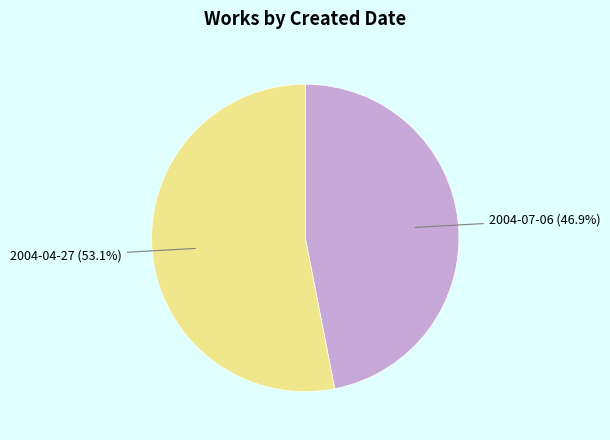

To the nearest percent, what is the difference between the largest and smallest slice percentages?

6%